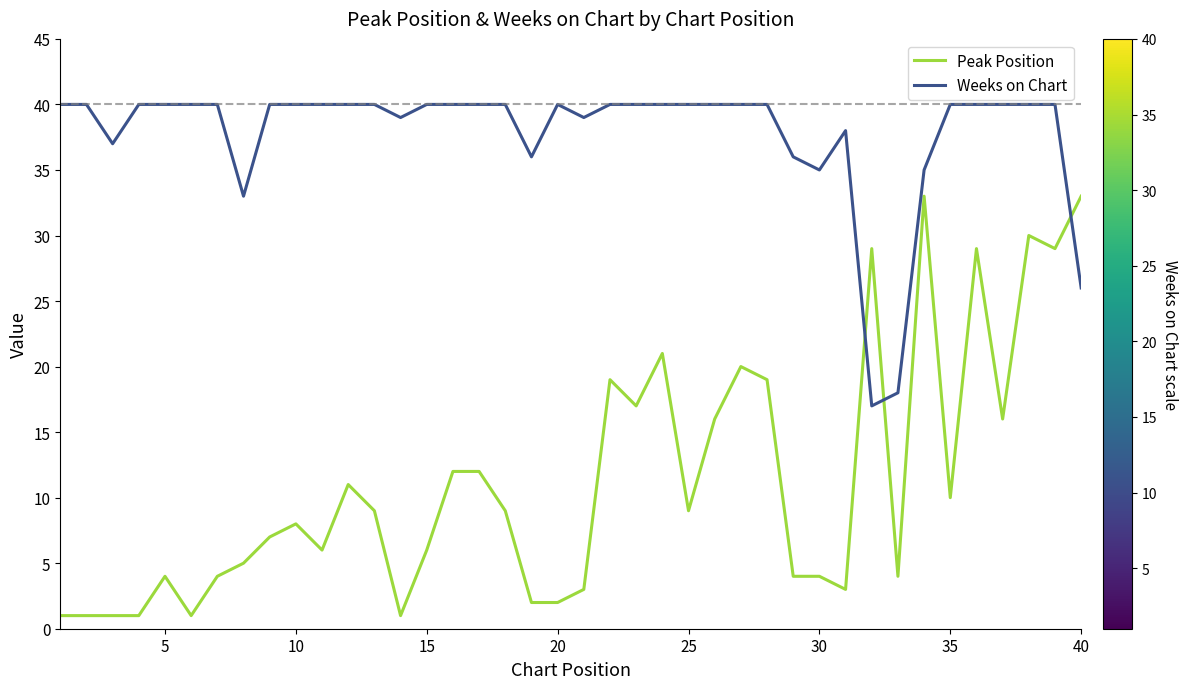

Which series ends up on top after the final intersection of Peak Position and Weeks on Chart?

Peak Position